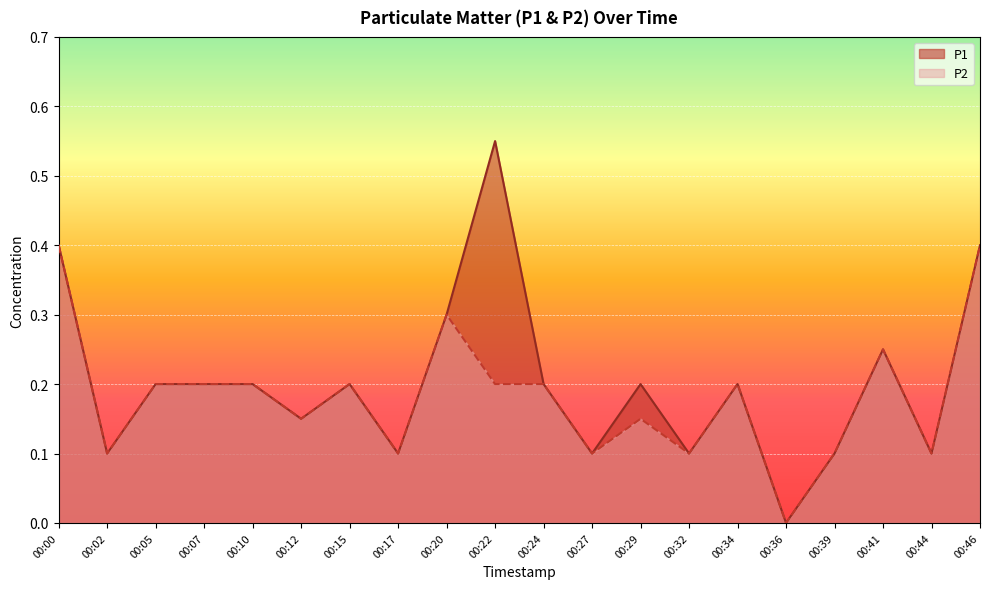

Which label corresponds to the smallest value in the chart?

00:36